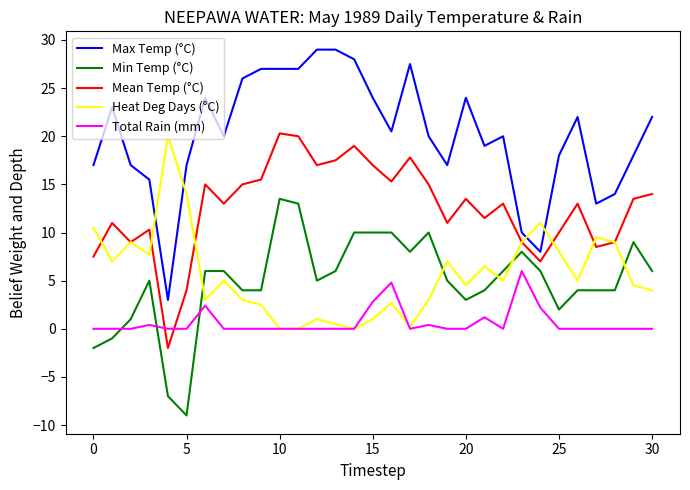

True or false: Max Temp (°C) and Total Rain (mm) intersect in this chart.

False